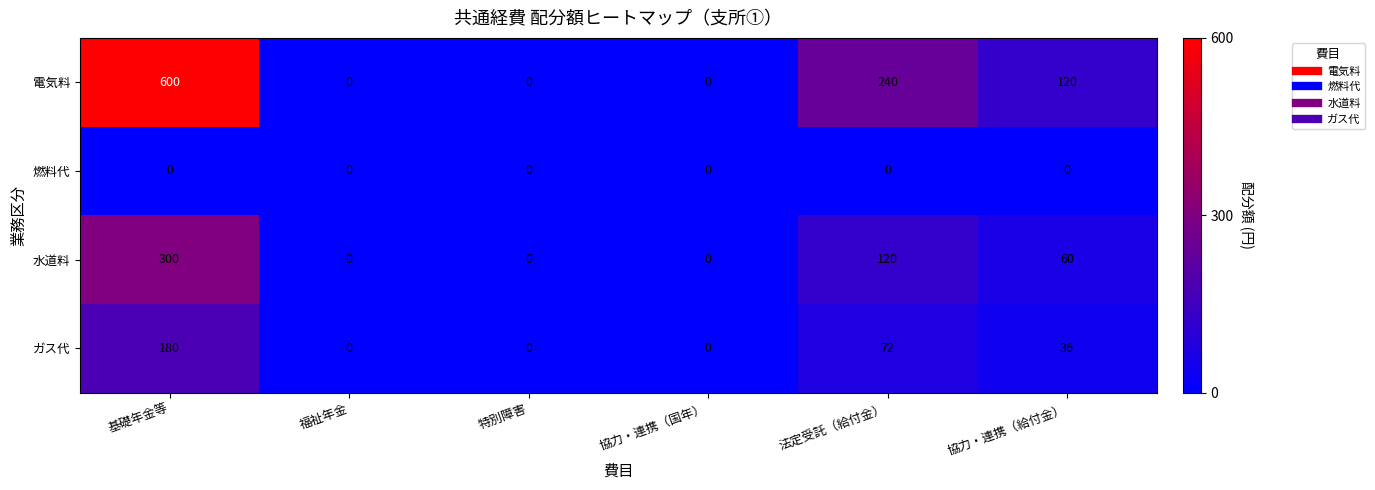

How many series are shown in this chart?

4